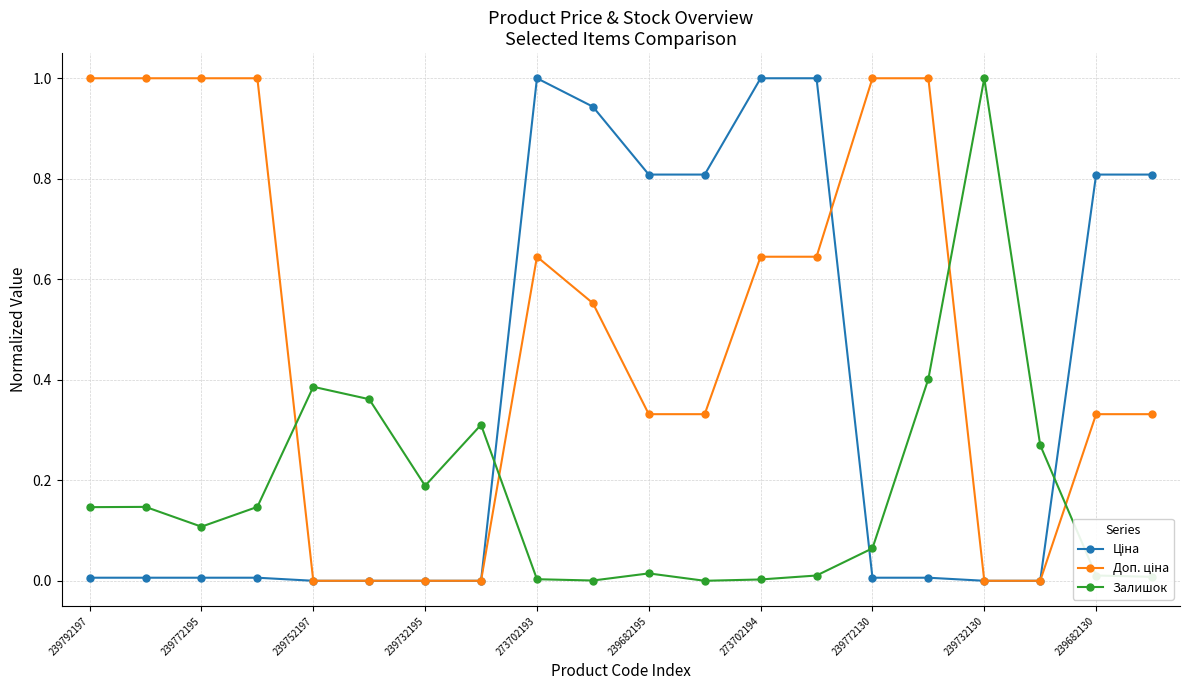

True or false: Залишок has more than 1 interior local peaks.

True